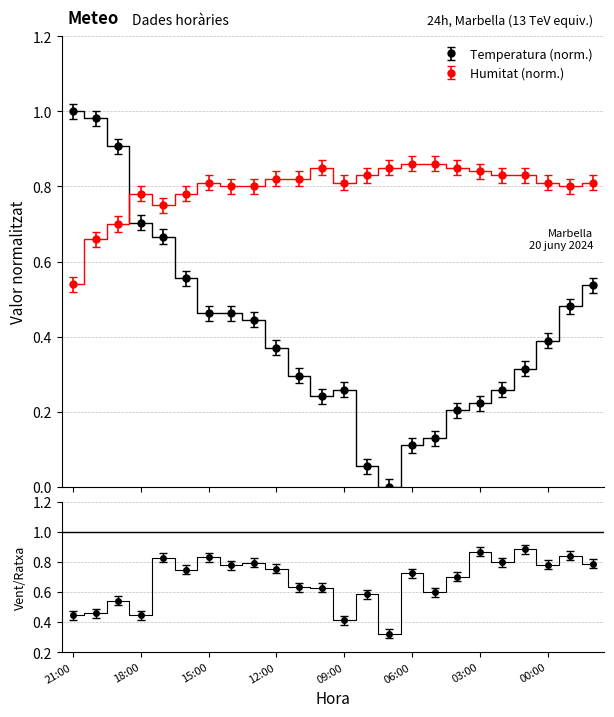

What is the label of the 15th point from the left?

07:00